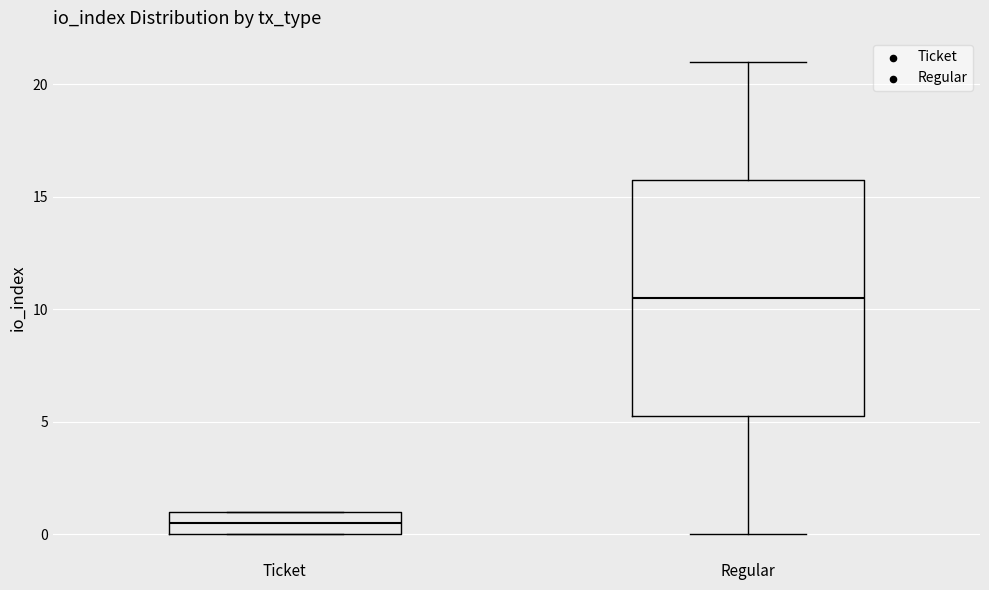

Reading left to right, read every box against the y-axis: the position of its median line, the range the box covers, and the ends of its whiskers. The values are not printed on the chart, so give them approximately, as read against the axis.

Ticket: median 0.5, box 0.0 to 1.0, whiskers 0.0 to 1.0
Regular: median 10.5, box 5.5 to 16.0, whiskers 0.0 to 21.0